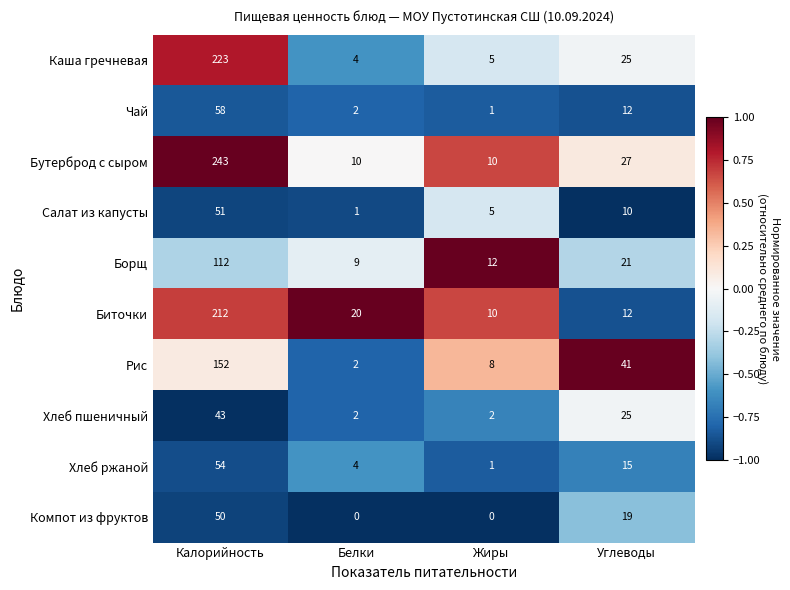

Where is Бутерброд с сыром nearest to the value 126?

Углеводы